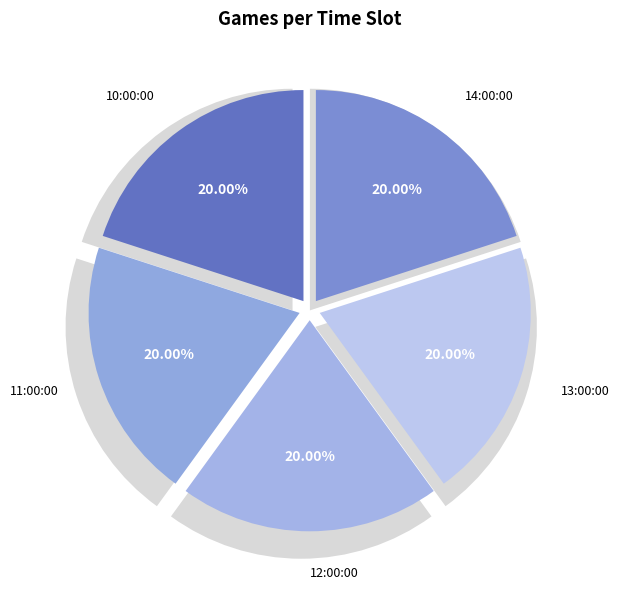

Is it true that 11:00:00 is 20% of the pie?

True